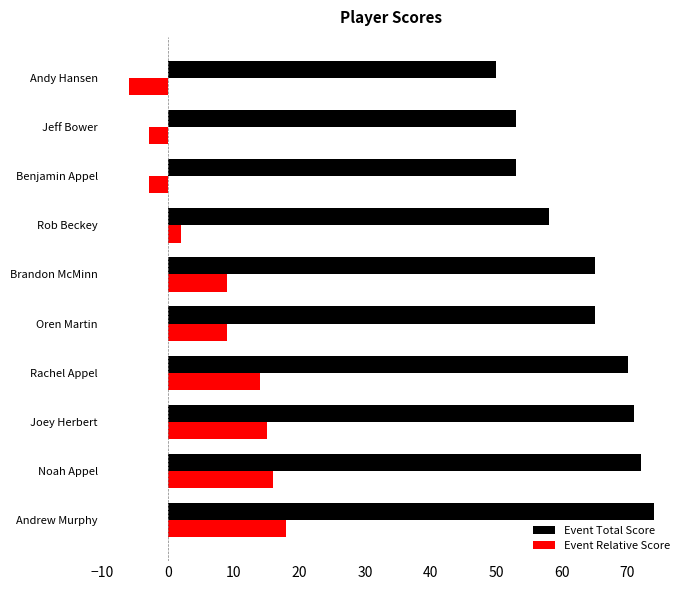

What is the difference between the second highest and minimum values in the Event Total Score series?

22